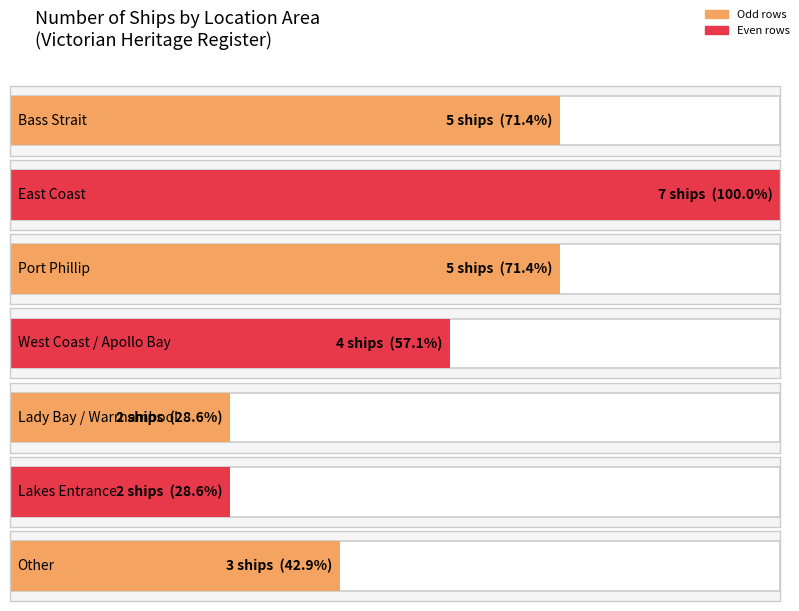

True or false: the data shows 8 at West Coast.

False